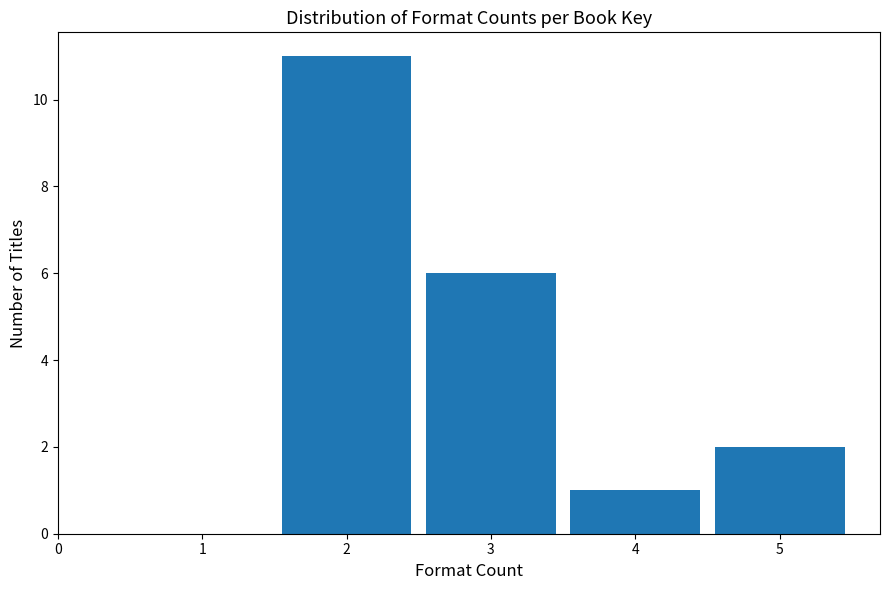

Reading left to right, list every bar in this chart as the range it spans on the x-axis followed by its height. The values are not printed on the chart, so give them approximately, as read against the axis.

0.5 to 1.5: 0
1.5 to 2.5: 11
2.5 to 3.5: 6
3.5 to 4.5: 1
4.5 to 5.5: 2